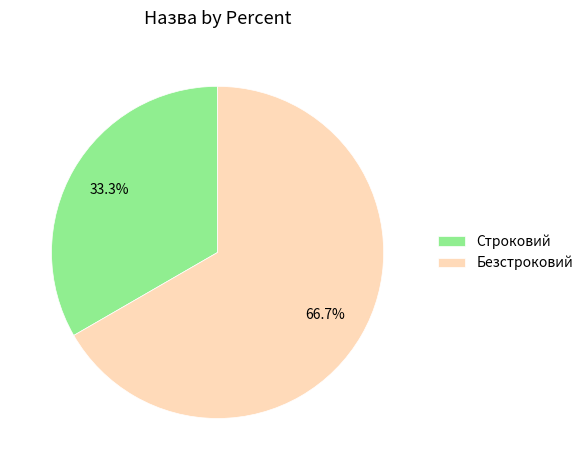

The Строковий slice represents 33% of the pie. True or false?

True